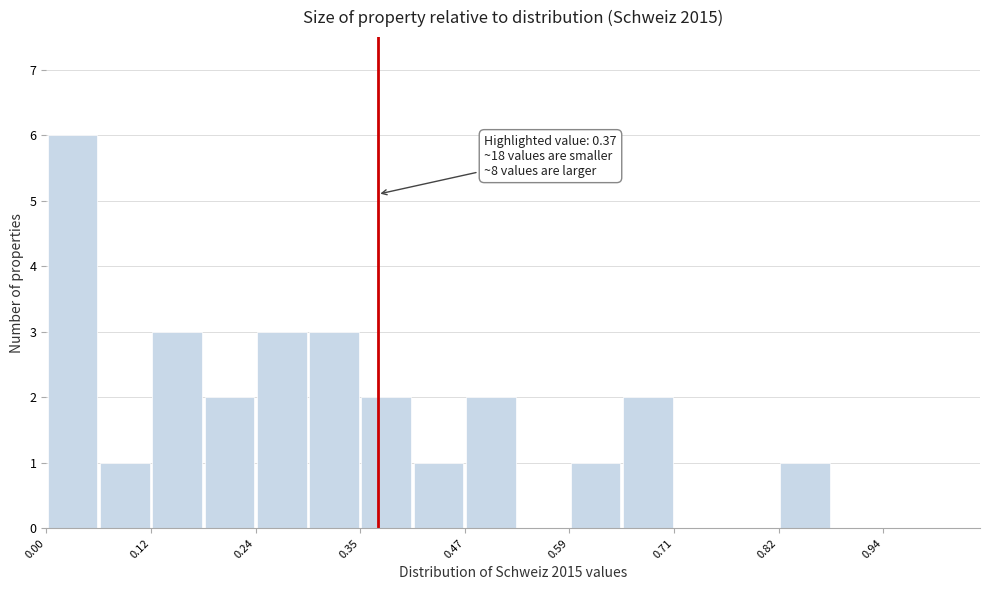

Around what value on the x-axis is the tallest bar? Give the approximate position of its centre, as read against the axis.

0.02